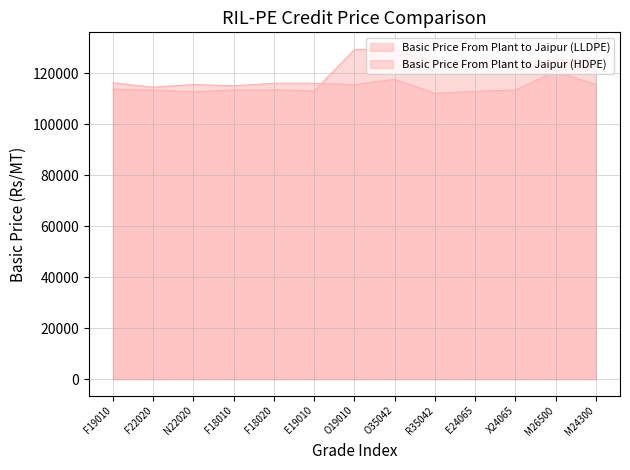

What is the label of the 10th point from the left?

E24065